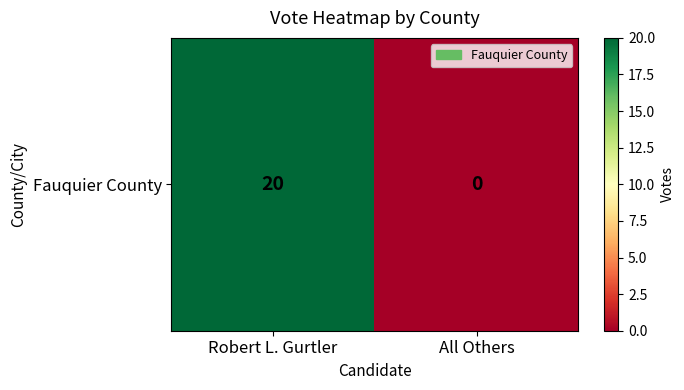

What is the difference between the maximum and minimum values?

20